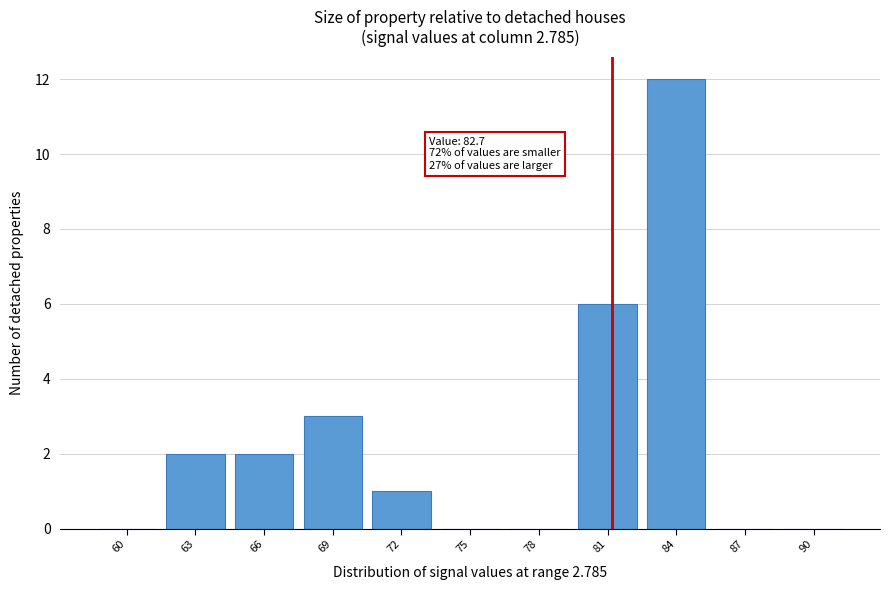

Reading right to left, transcribe all the data shown in this chart.

90=0	87=0	84=12	81=6	78=0	75=0	72=1	69=3	66=2	63=2	60=0